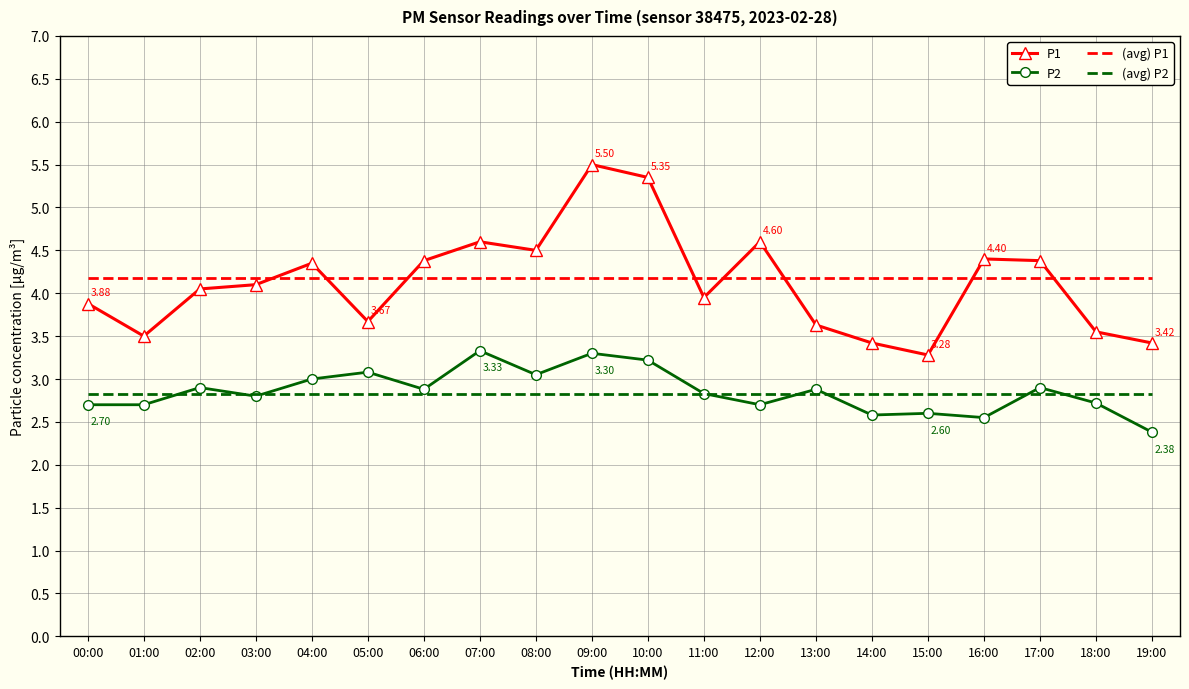

Which series has the widest spread of values?

P1